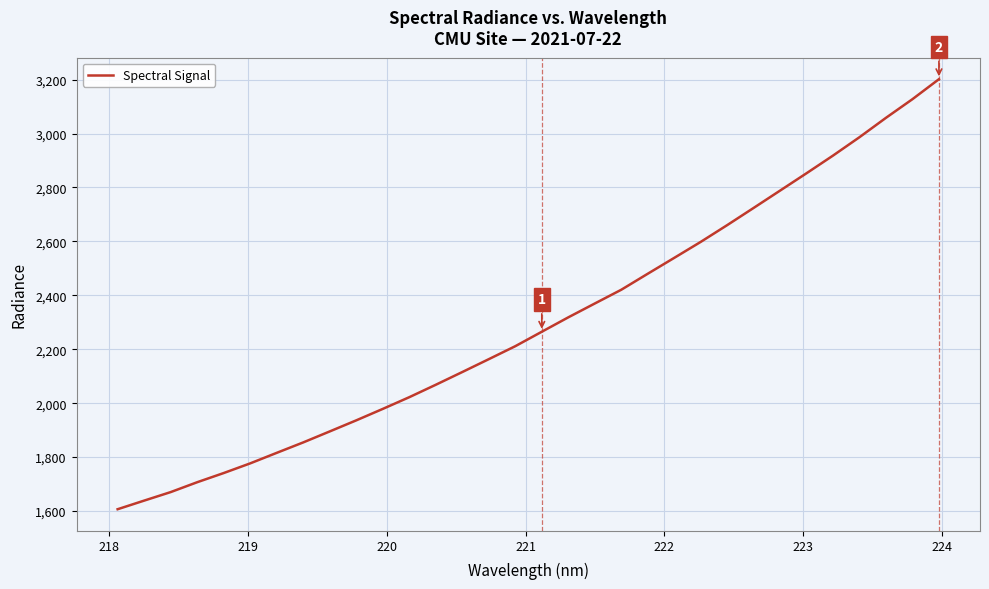

What is the difference between the maximum and minimum values?

1595.1